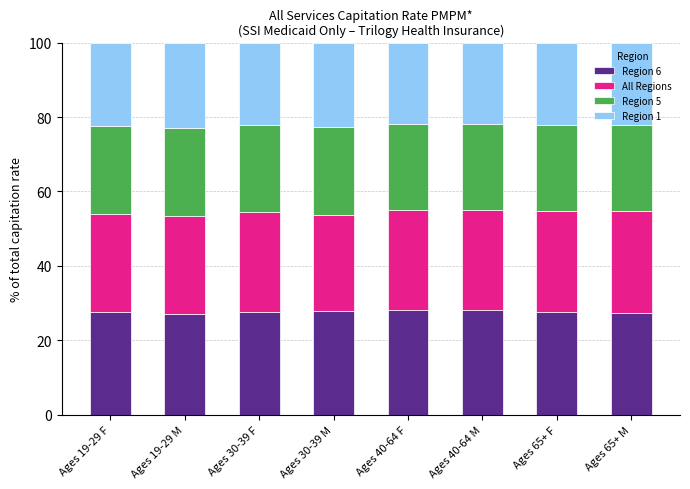

What is the sum of all Region 6 values?

221.0